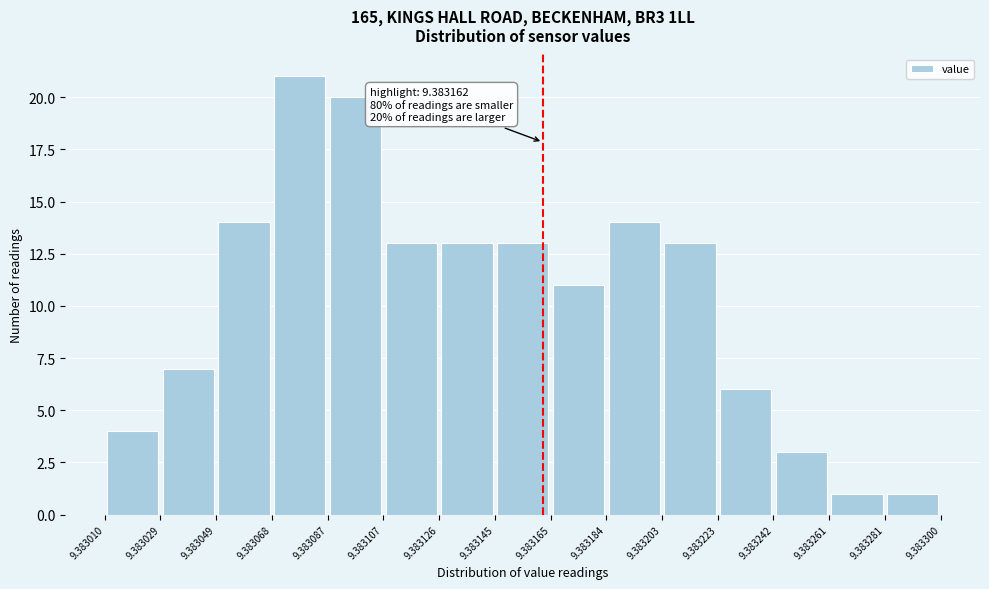

Which range on the x-axis has the tallest bar?

9.383068 to 9.383087